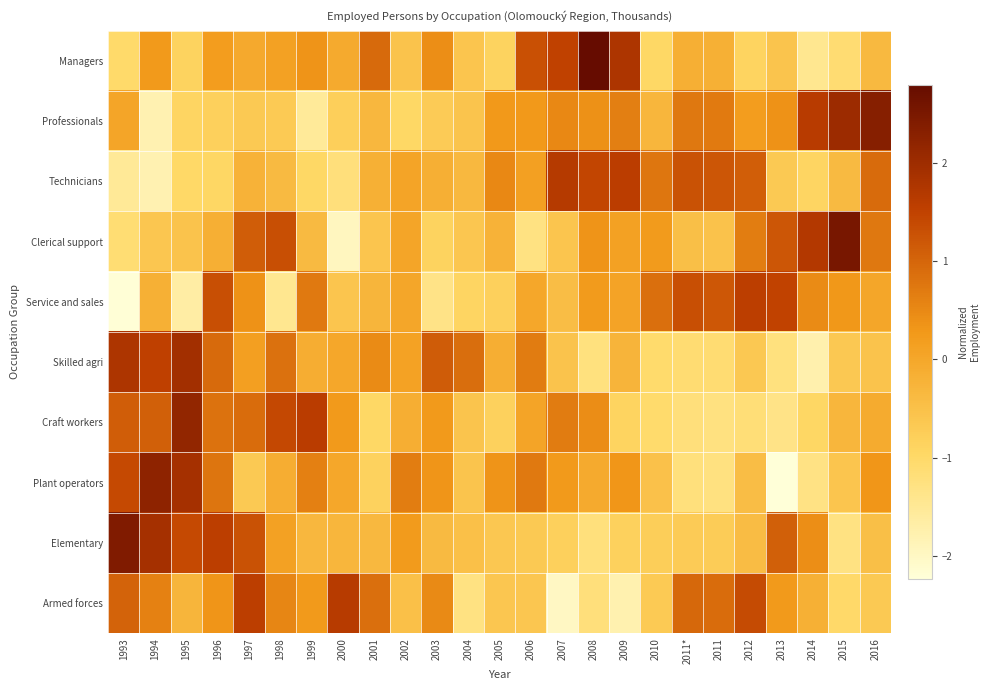

Which series has the largest range (max minus min)?

Clerical support